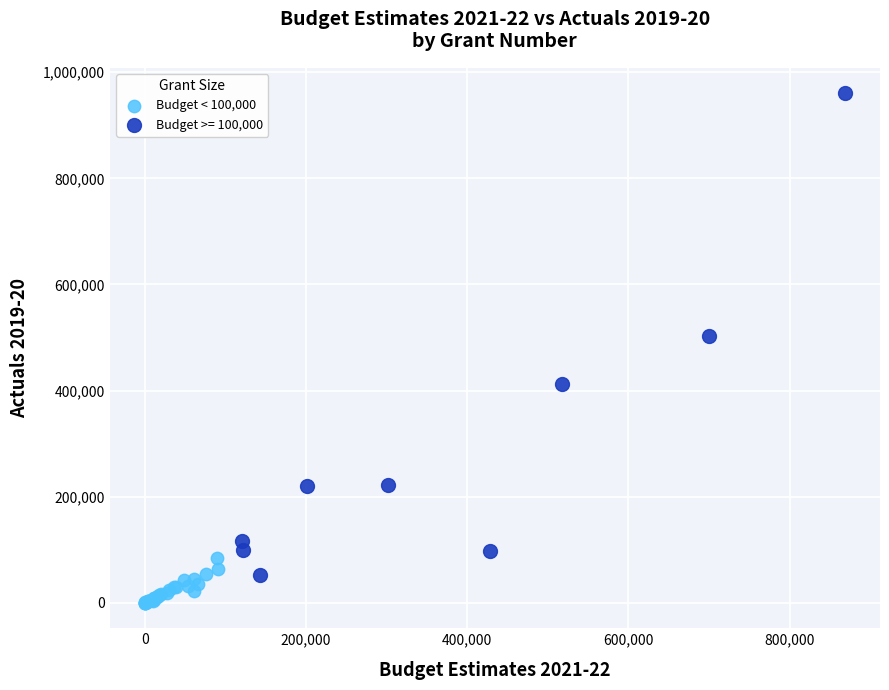

Which series contains the lowest Y value?

Budget < 100,000